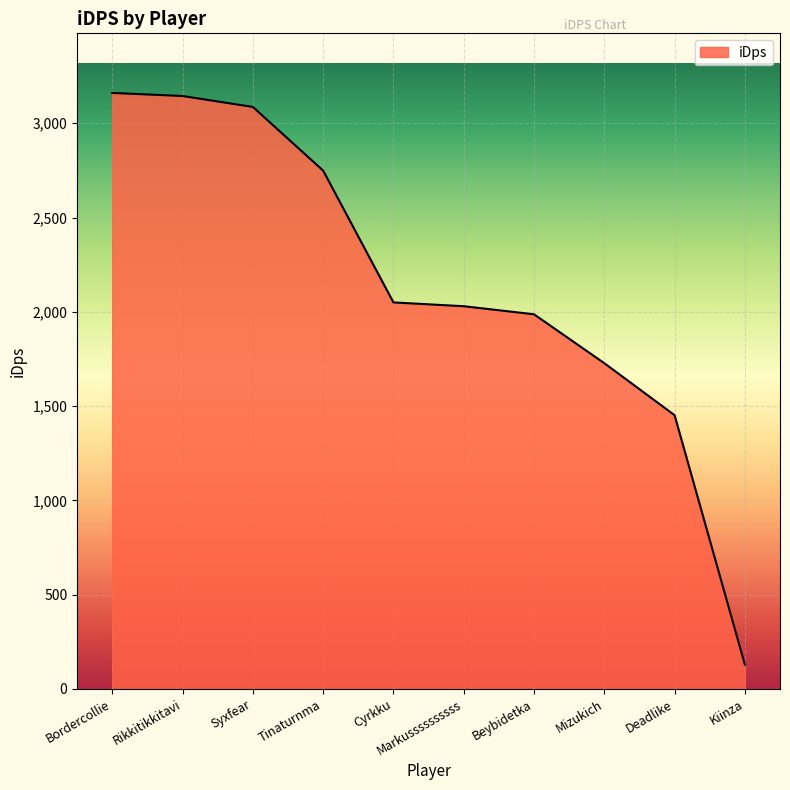

Approximately how many times larger is the value at Mizukich compared to Cyrkku?

0.8